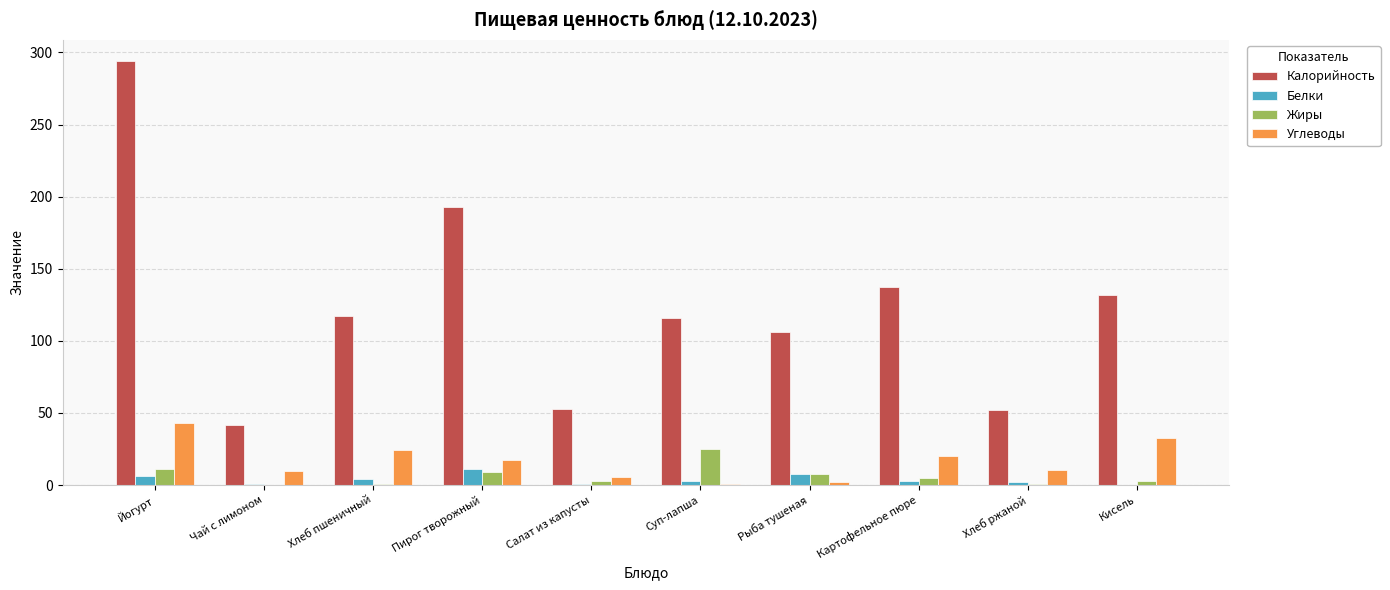

Count the number of data series in this chart.

4